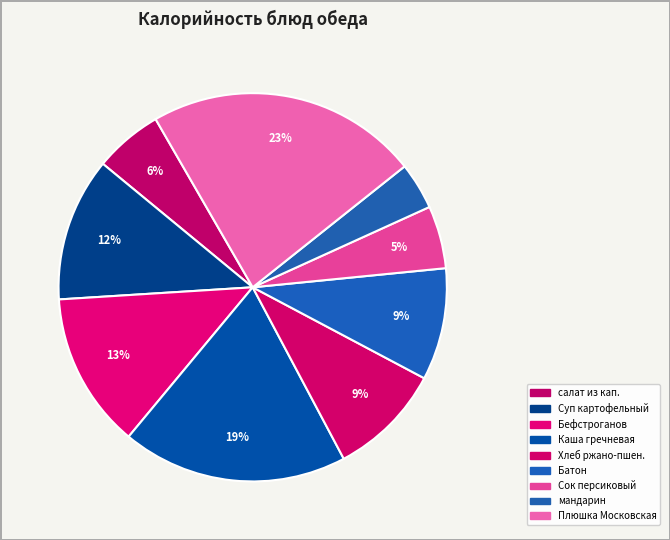

How many segments does this pie chart have?

9